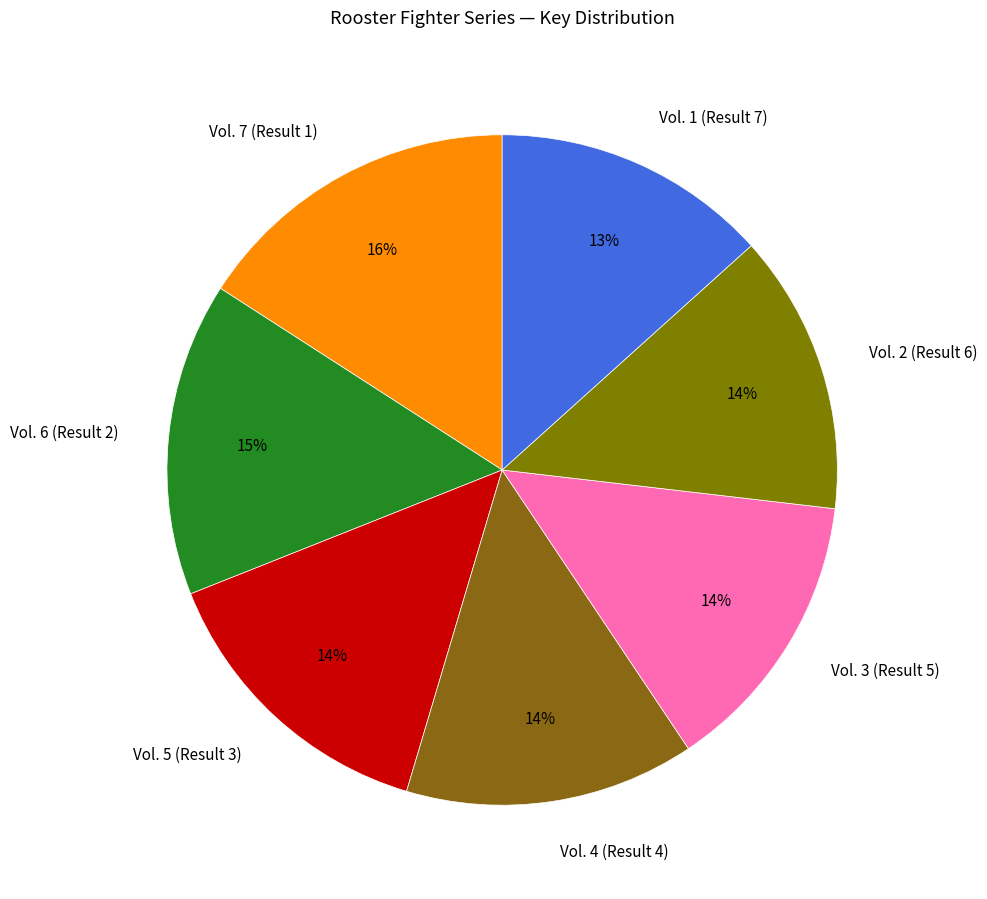

Approximately how many times larger is the value at Vol. 2 (Result 6) compared to Vol. 7 (Result 1)?

0.9